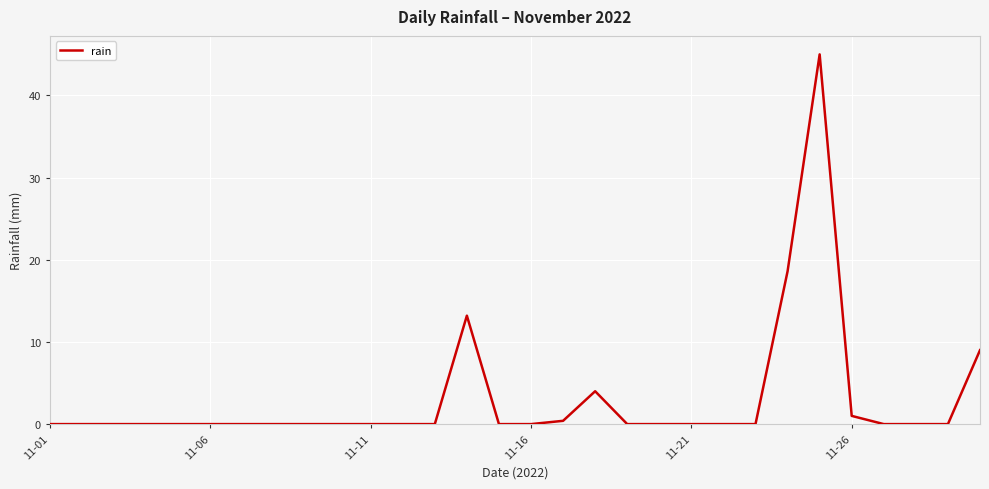

What is the difference between the maximum and minimum values?

45.0